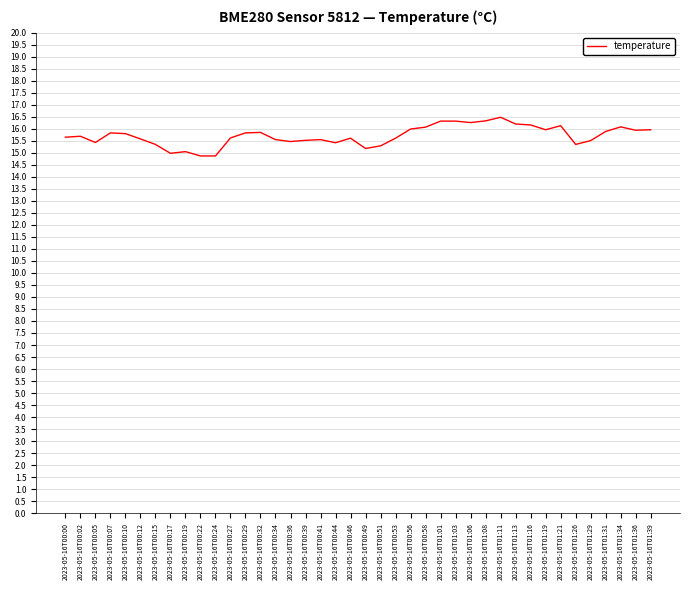

At which category does the data reach its first local valley?

2023-05-16T00:05